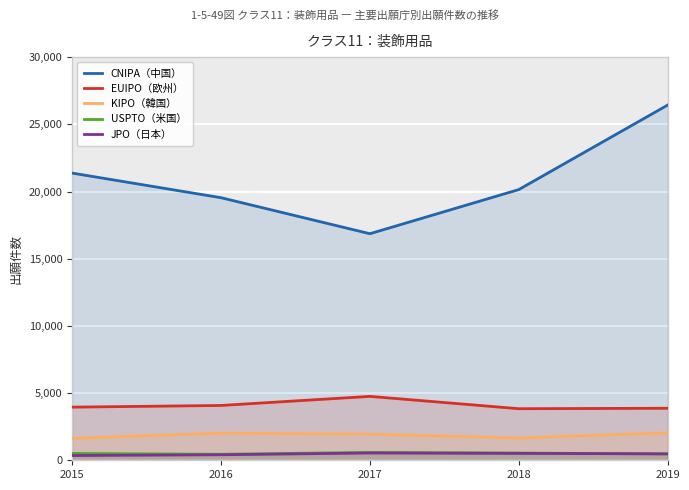

What is the difference between the highest and lowest values at 2015?

21016